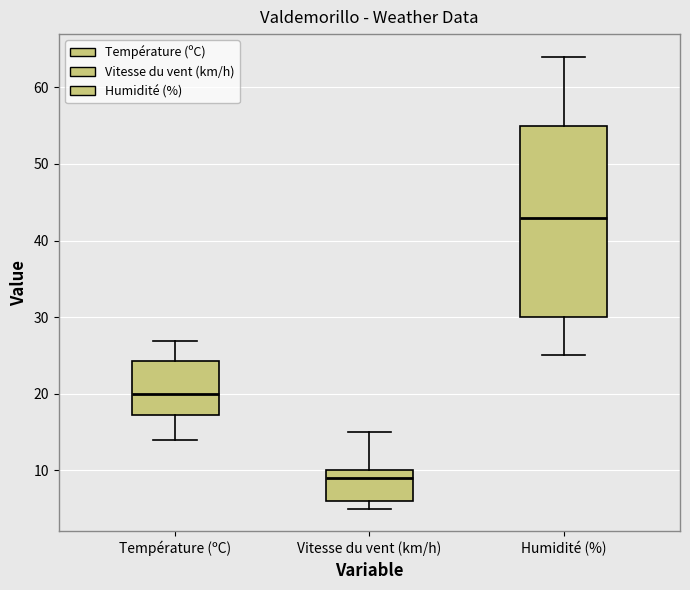

Comparing the boxes themselves (not the whiskers), which one is the tallest?

Humidité (%)